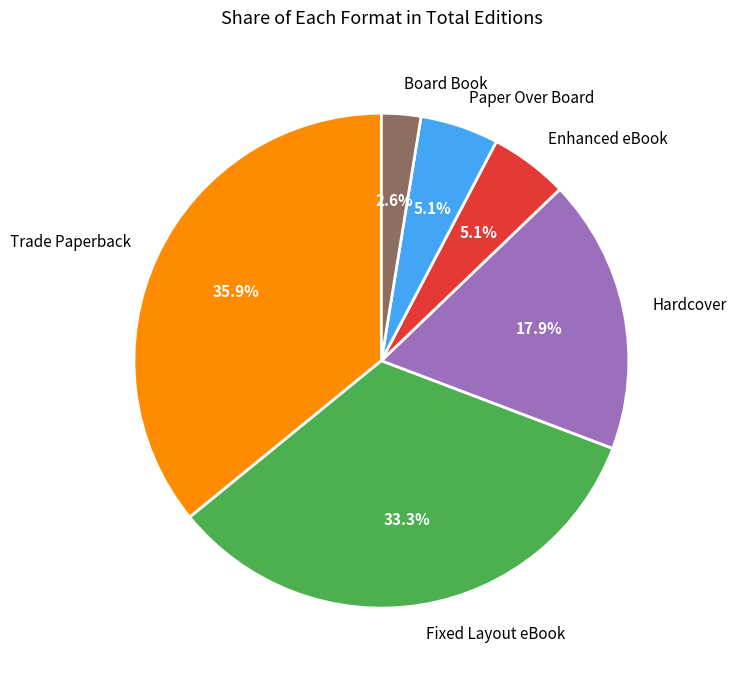

Between Board Book and Enhanced eBook, which is larger?

Enhanced eBook